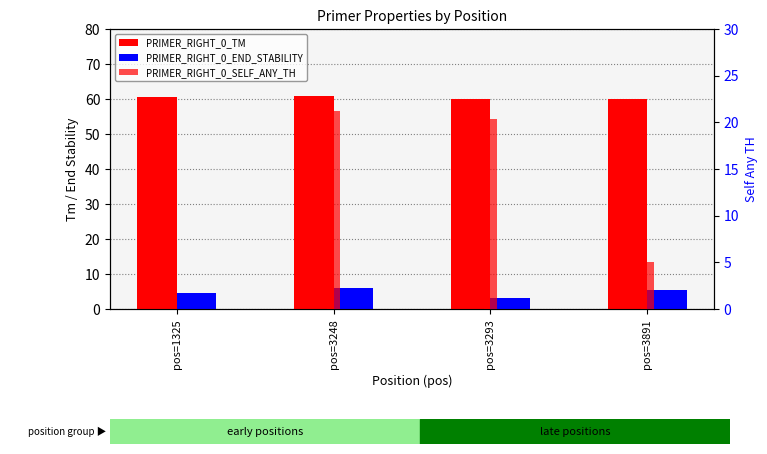

What is the difference between the second highest and minimum values in the PRIMER_RIGHT_0_END_STABILITY series?

2.2